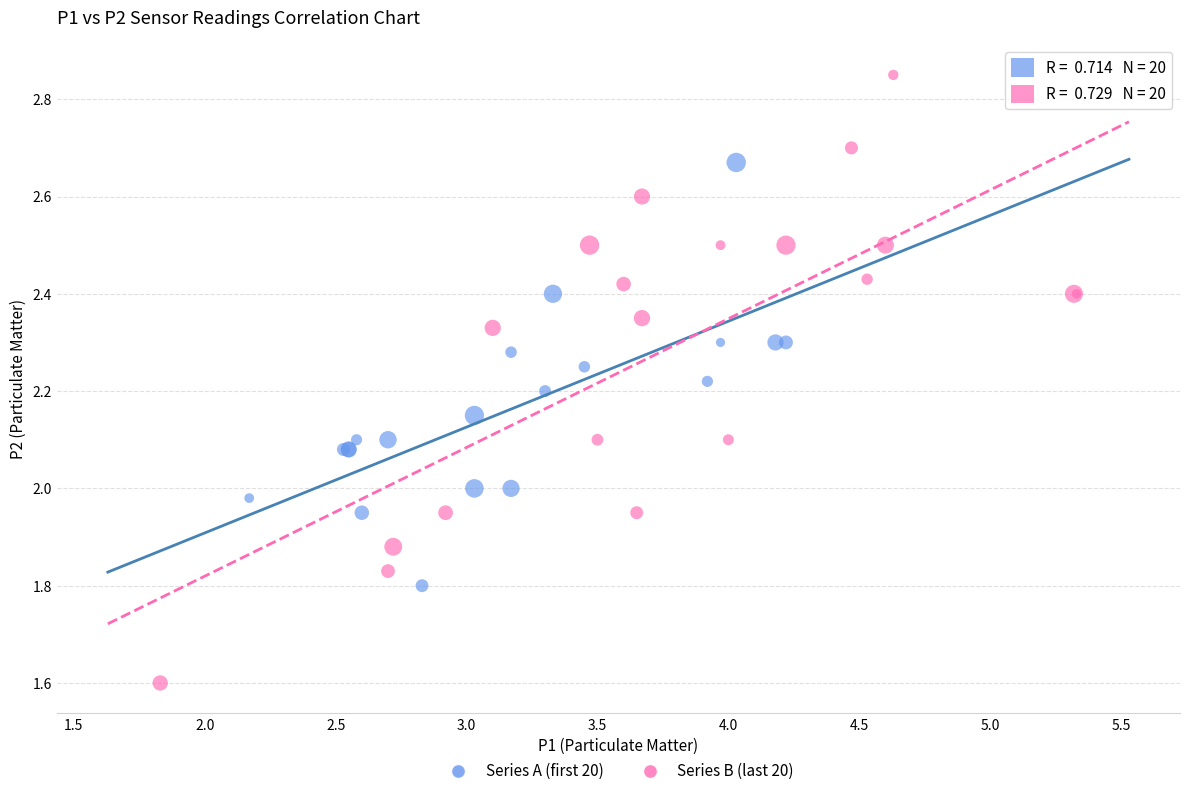

Which series contains the highest Y value?

Series B (last 20)